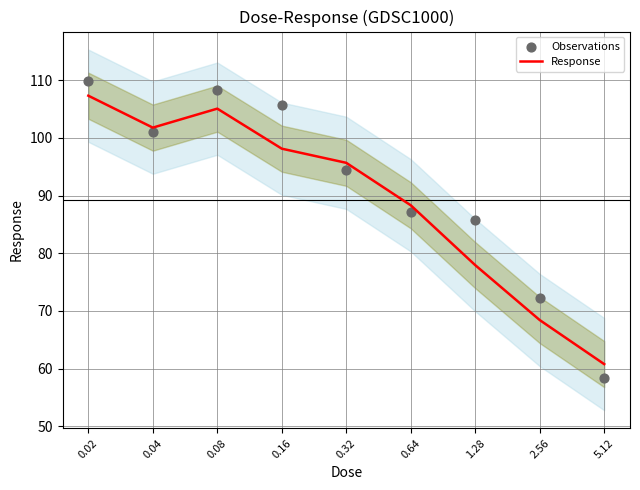

At how many categories does at least one series exceed 63?

8